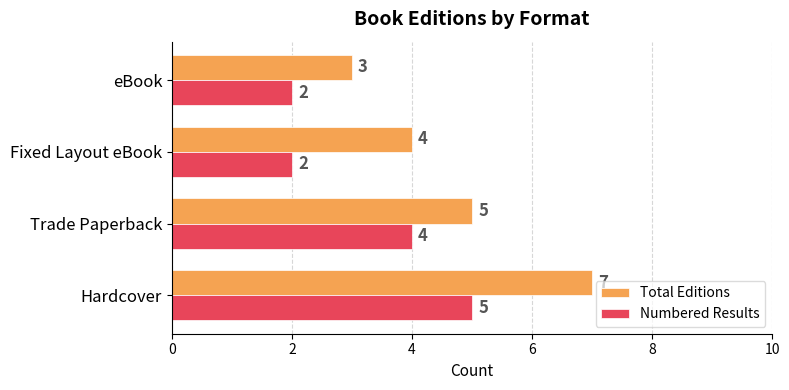

Which series has the widest spread of values?

Total Editions